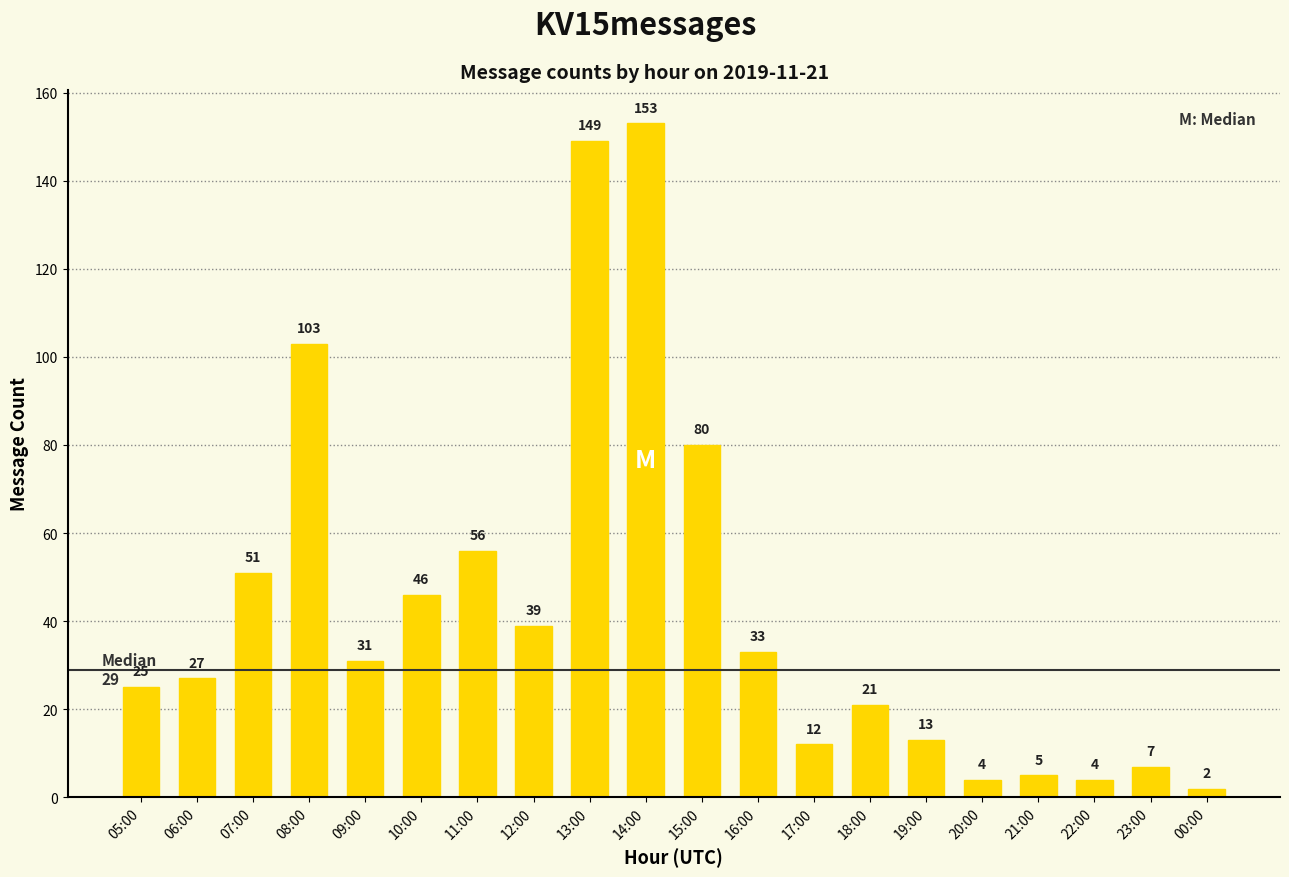

The value at 23:00 is 7. True or false?

True